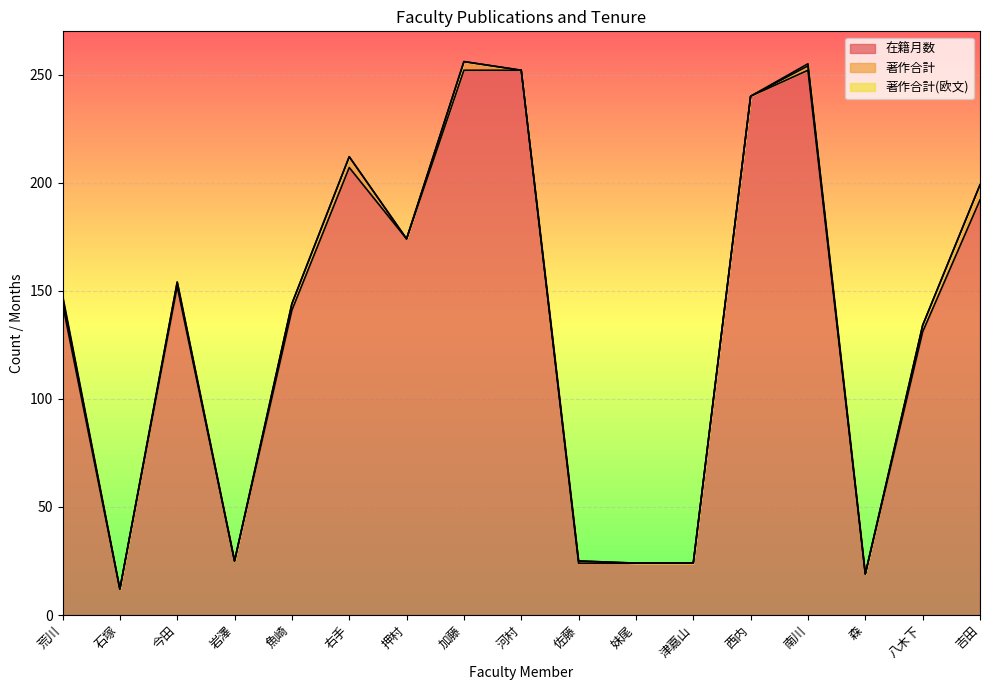

At which category does 著作合計(欧文) reach its first local peak?

南川